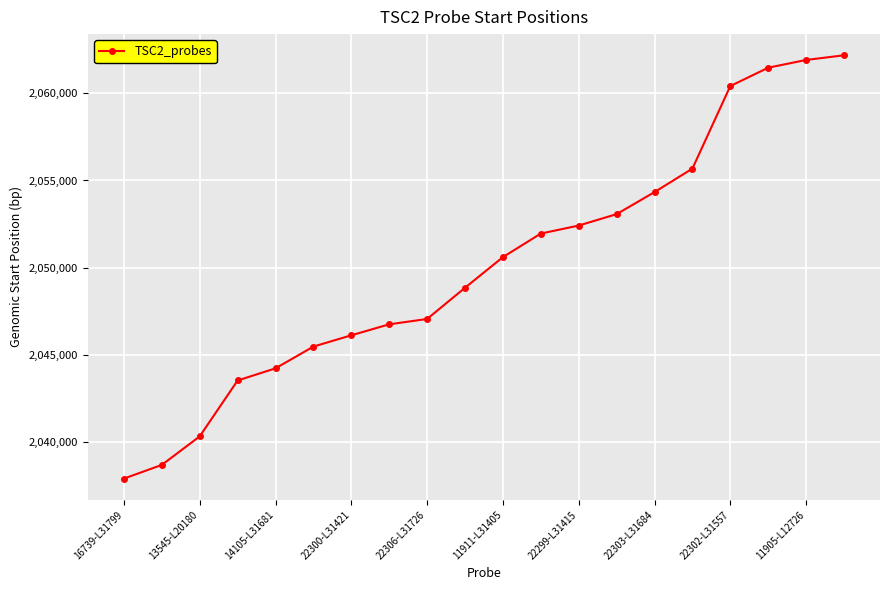

What is the value of the 19th point from the left?

2061905